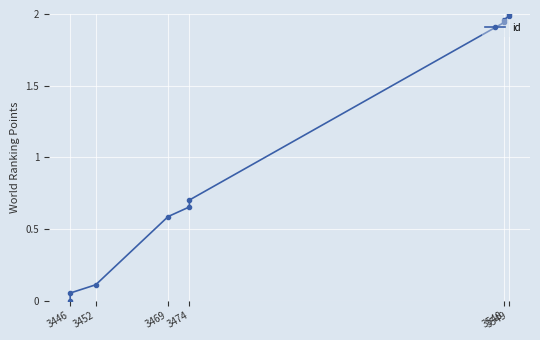

How many data points does each series have?

10